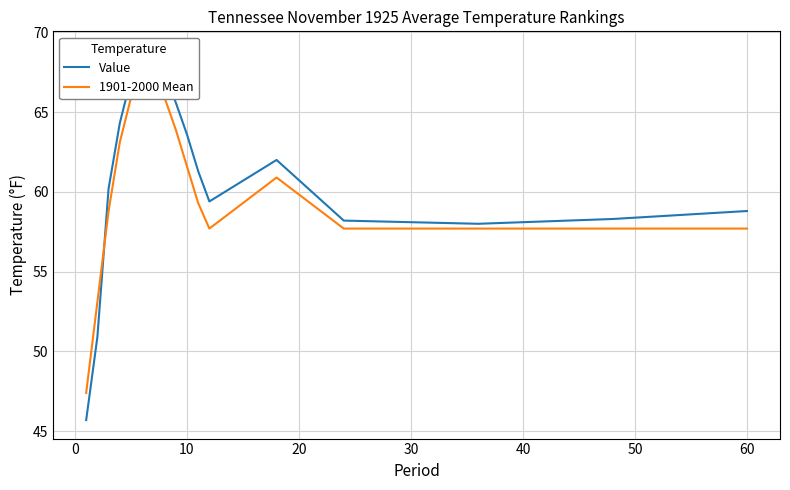

How many lines are shown in the chart?

2